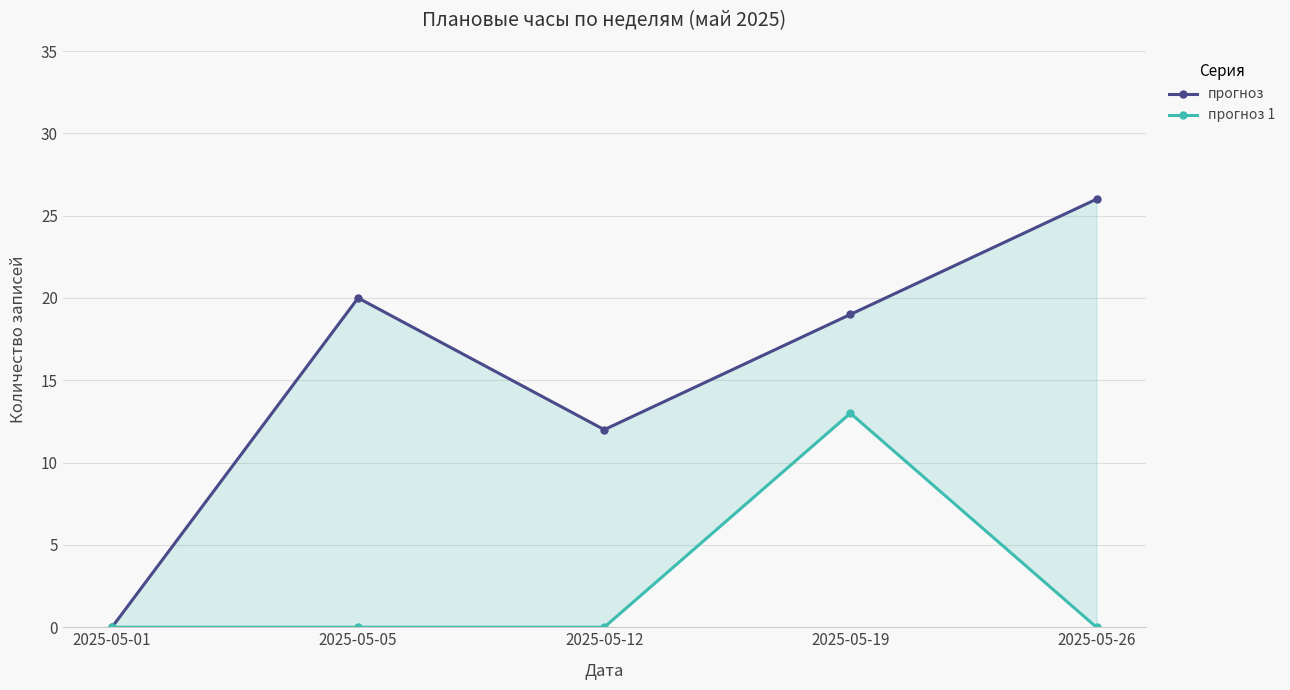

What is the total value across all series at 2025-05-19?

32